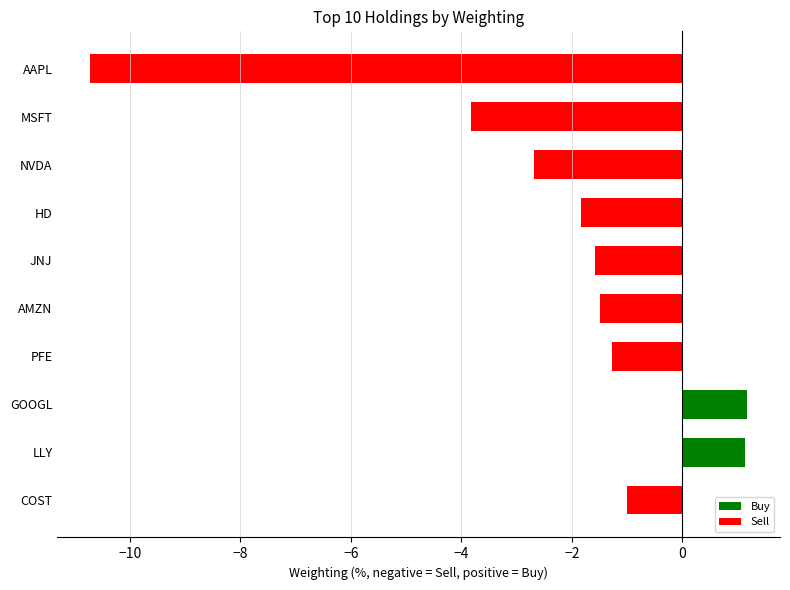

How many bars are there in total?

10